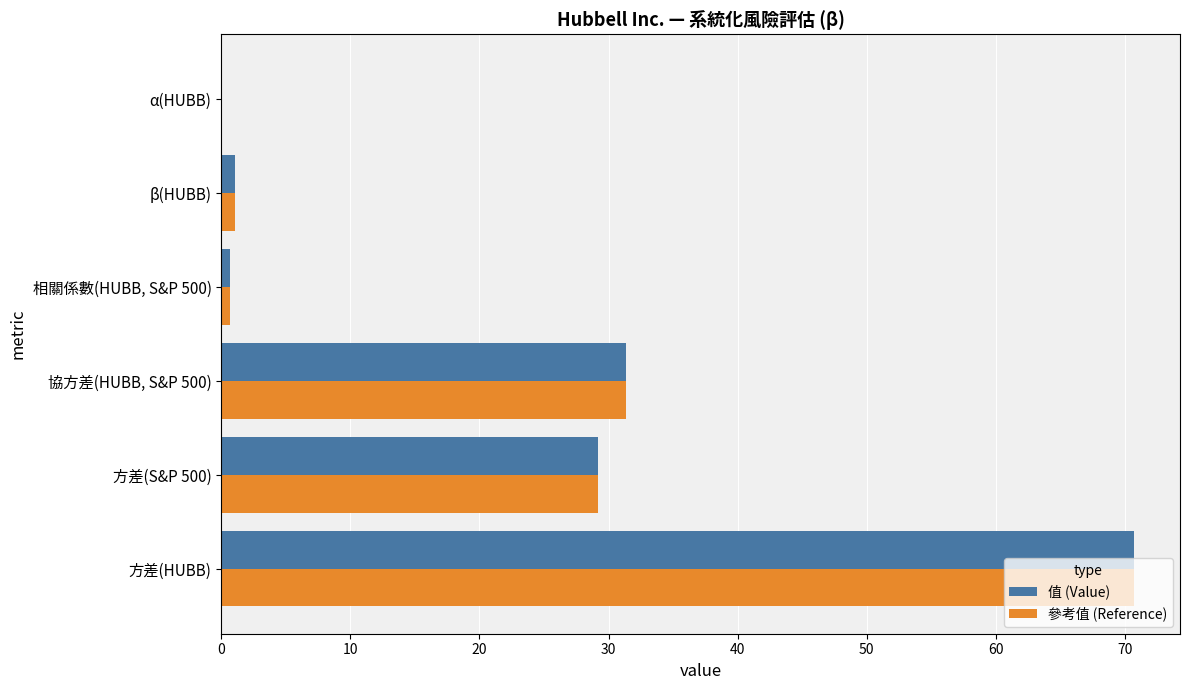

What is the maximum value shown in the chart?

70.7